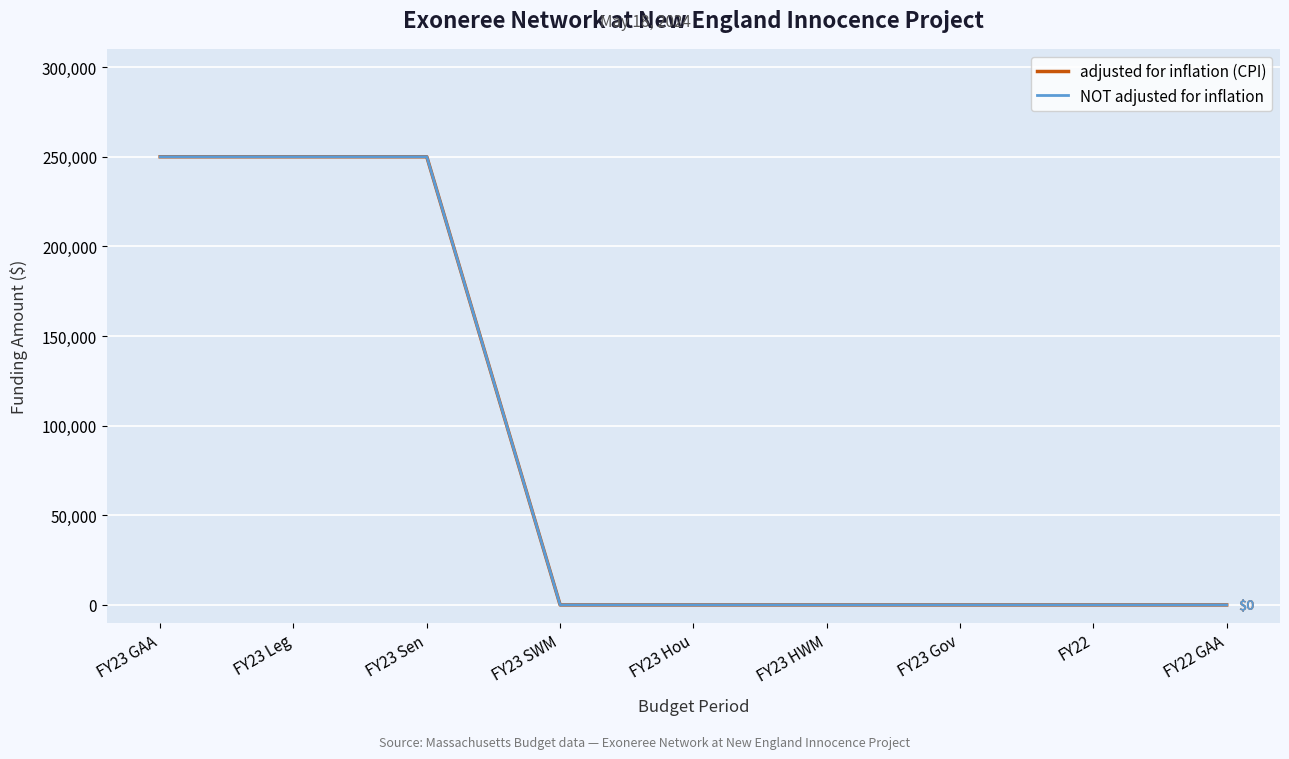

At which category does the chart reach its minimum across all series?

FY23 SWM